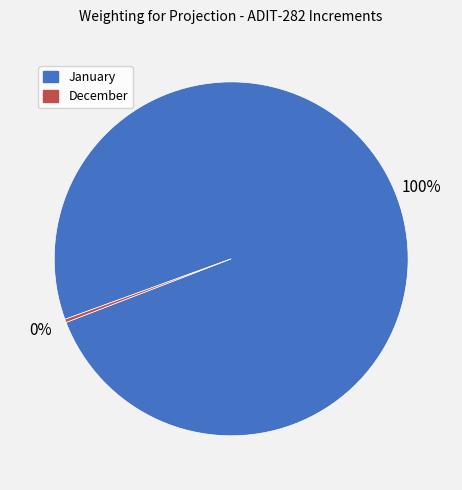

What percentage is the January slice, to the nearest percent?

100%